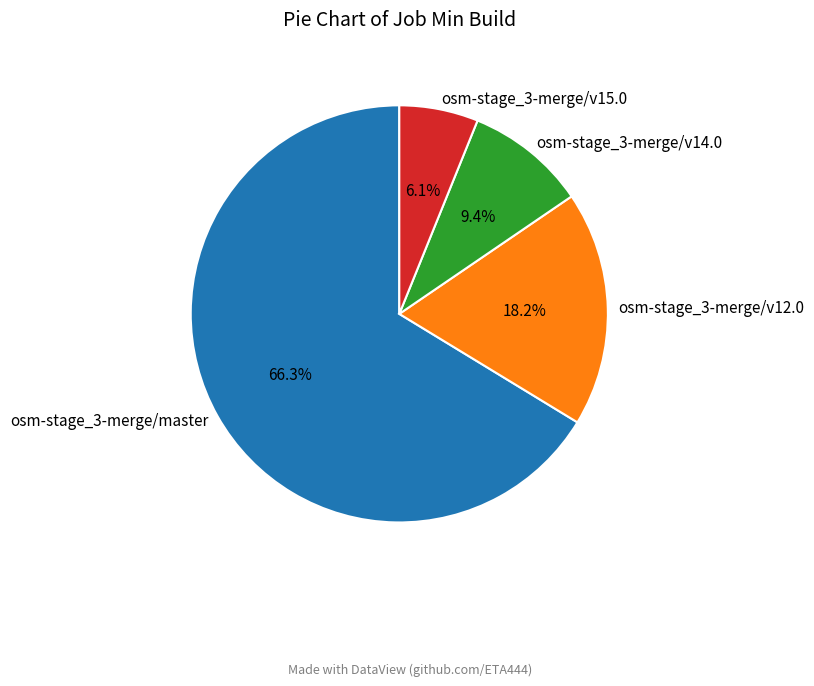

To the nearest percent, what percentage of the pie is osm-stage_3-merge/v12.0?

18%